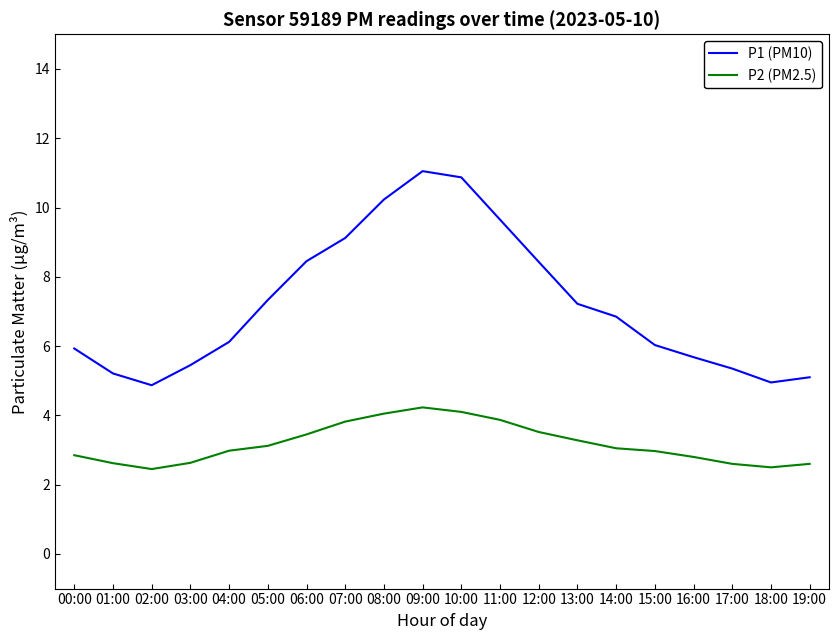

Which category has the highest value in the P2 (PM2.5) series?

09:00